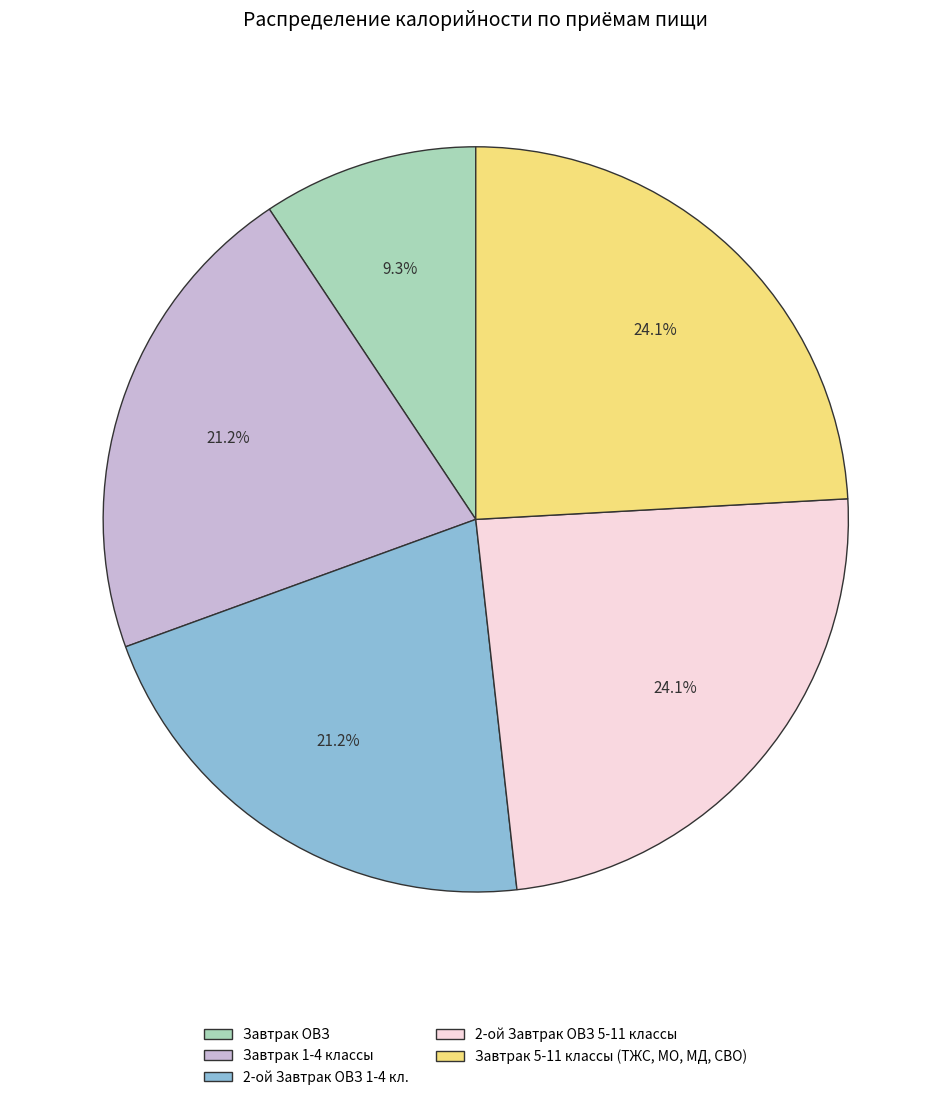

What percentage is the Завтрак 1-4 классы slice, to the nearest percent?

21%